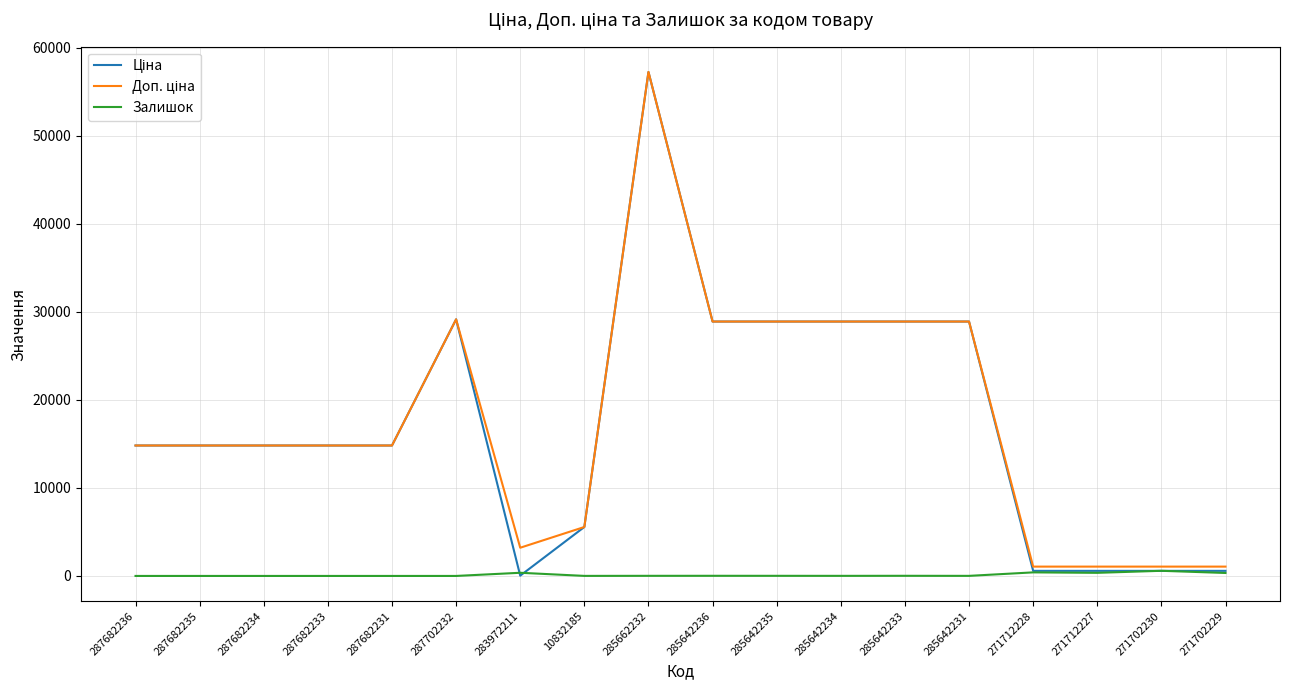

The Залишок series shows 0.0 at 287682236. True or false?

True